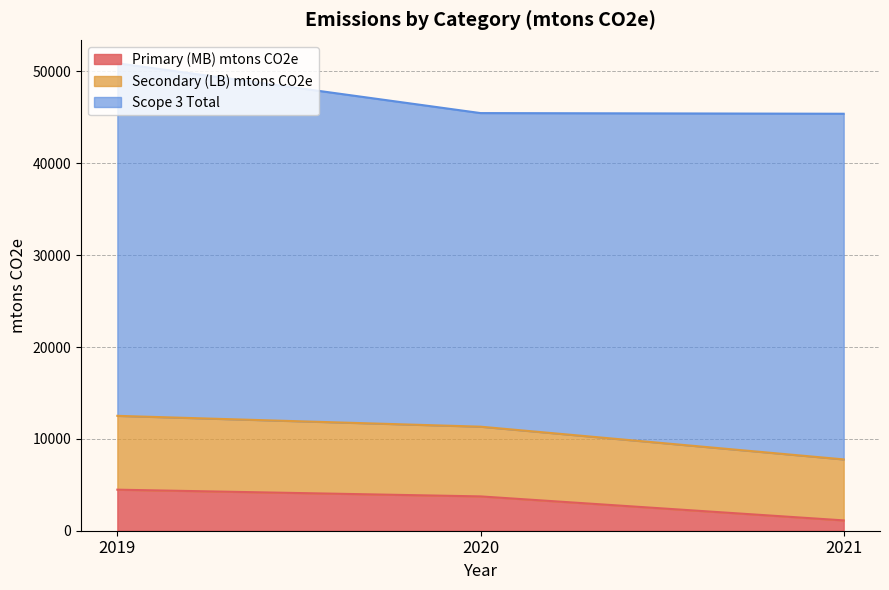

Count the number of categories in the chart.

3